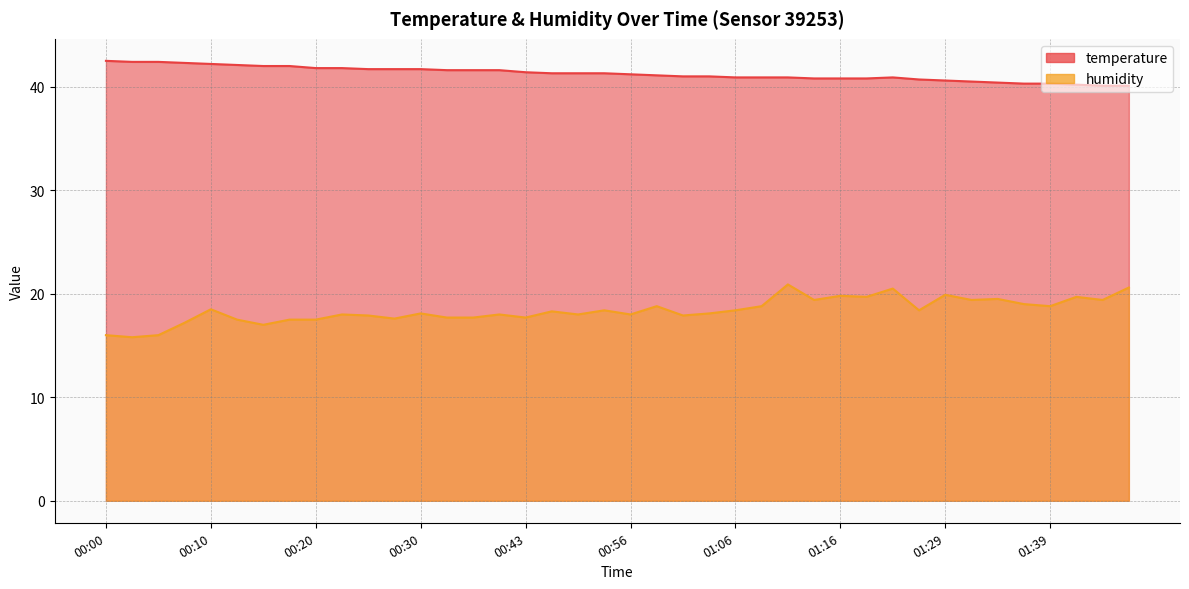

True or false: humidity has a value of 18.0 at 00:38.

True